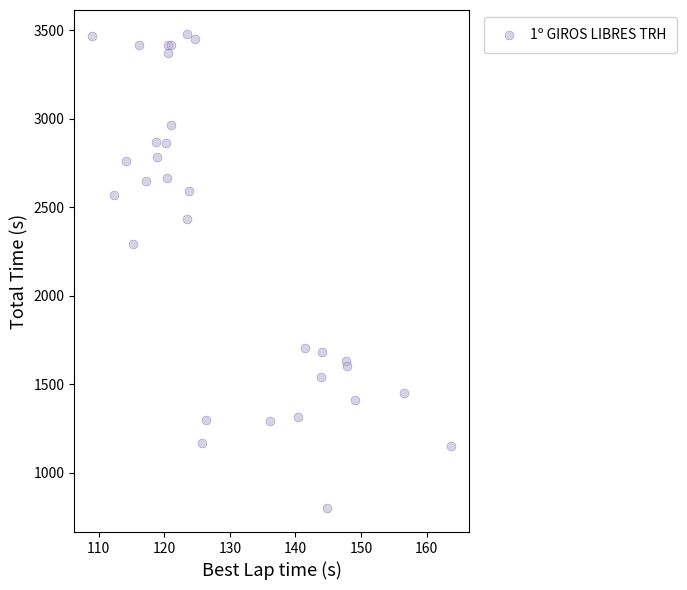

What Y value in the scatter plot is closest to 2141?

2295.8